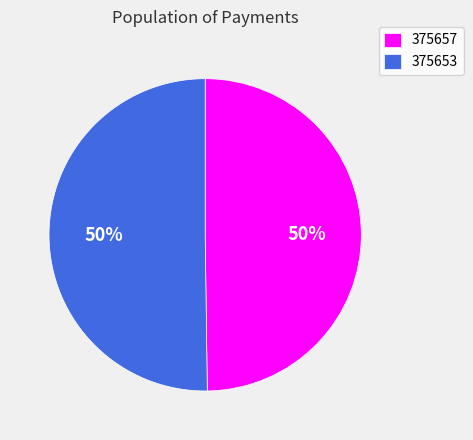

What is the ratio of the value at 375653 to the value at 375657?

1.0